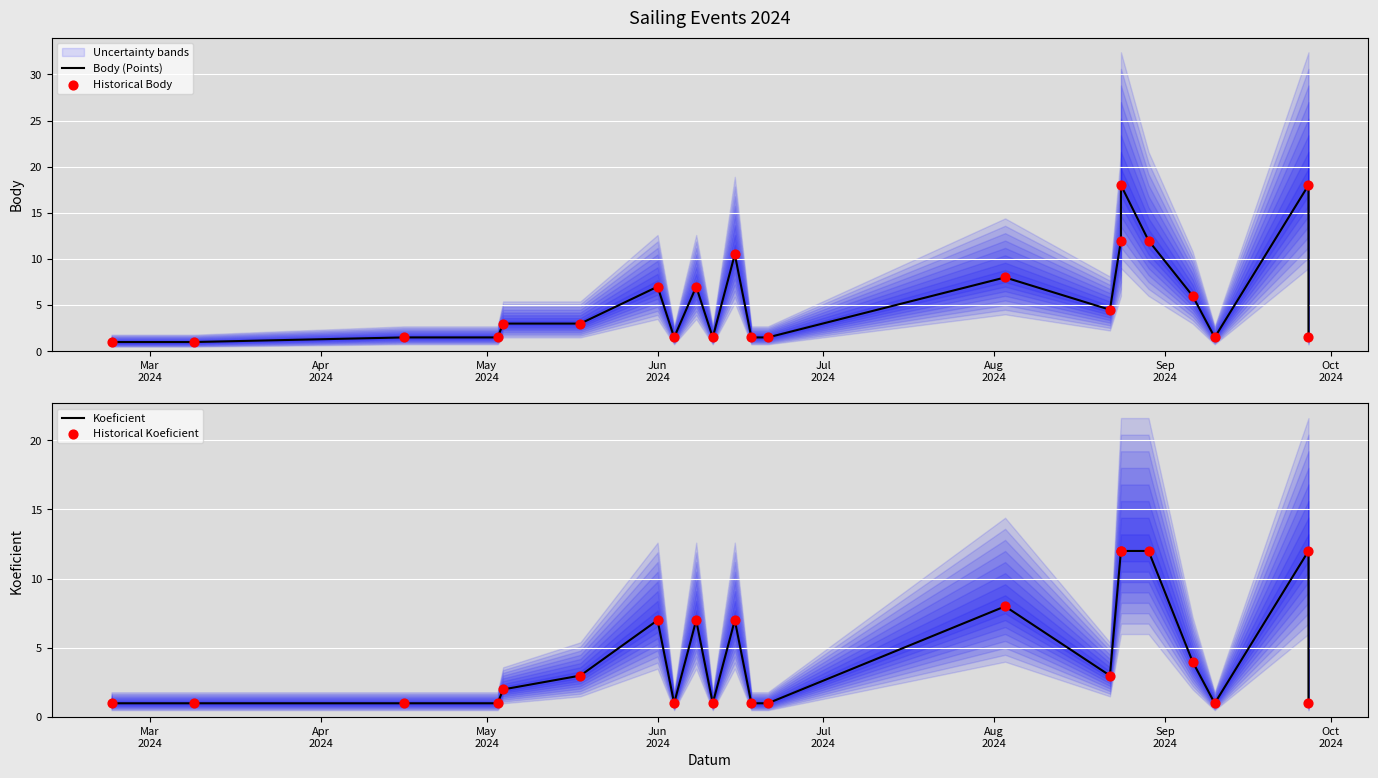

Is the value of Historical Body at 21 greater than the value of Koeficient at Apr
2024?

Yes